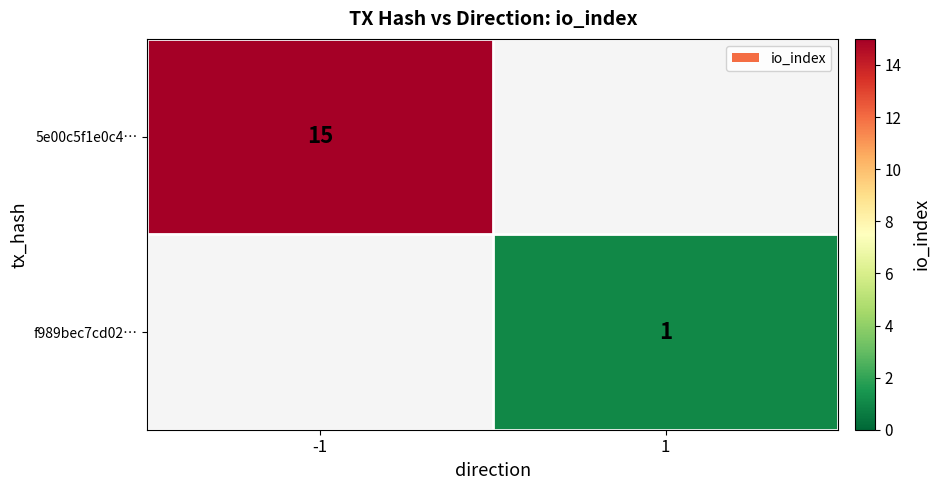

Is it true that 5e00c5f1e0c4… equals 20 at -1?

False